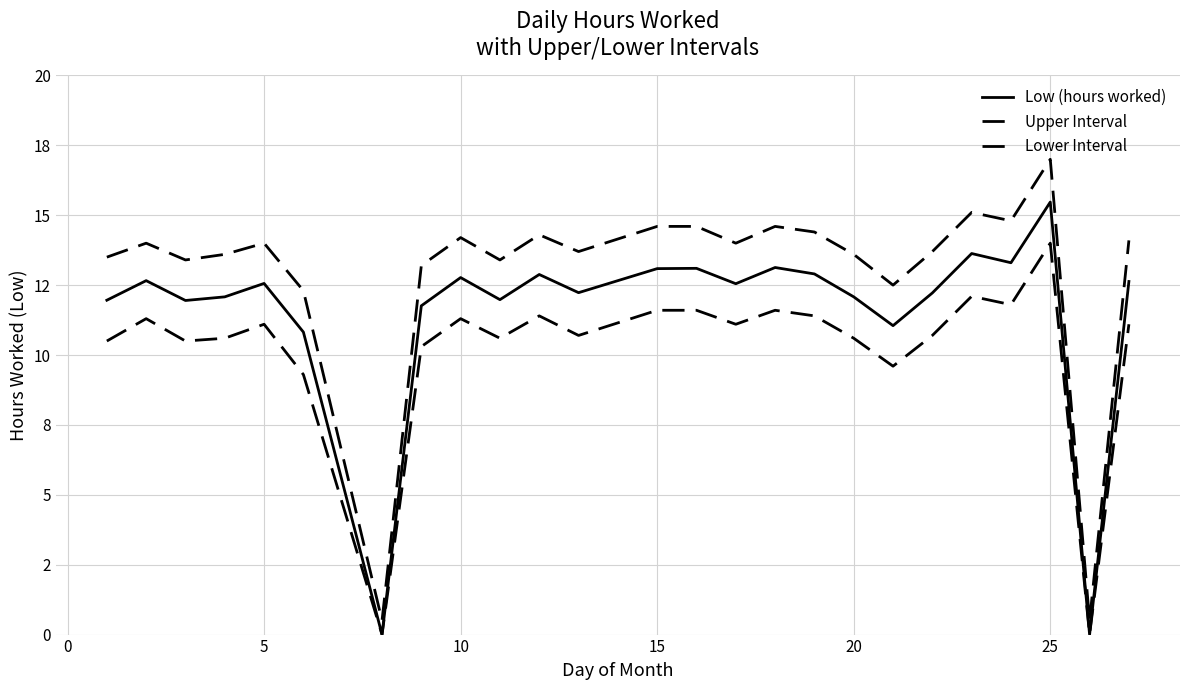

Reading left to right, transcribe all the data shown in this chart.

Low (hours worked): 12.0	12.7	11.9	12.1	12.6	10.8	0.0	11.8	12.8	12.0	12.9	12.2	13.1	13.1	12.6	13.1	12.9	12.1	11.1	12.2	13.6	13.3	15.5	0.0	12.6
Upper Interval: 13.5	14.0	13.4	13.6	14.0	12.3	0.5	13.2	14.2	13.4	14.3	13.7	14.6	14.6	14.0	14.6	14.4	13.6	12.5	13.7	15.1	14.8	17.0	0.5	14.1
Lower Interval: 10.5	11.3	10.5	10.6	11.1	9.3	0.0	10.3	11.3	10.6	11.4	10.7	11.6	11.6	11.1	11.6	11.4	10.6	9.6	10.7	12.1	11.8	14.0	0.0	11.1